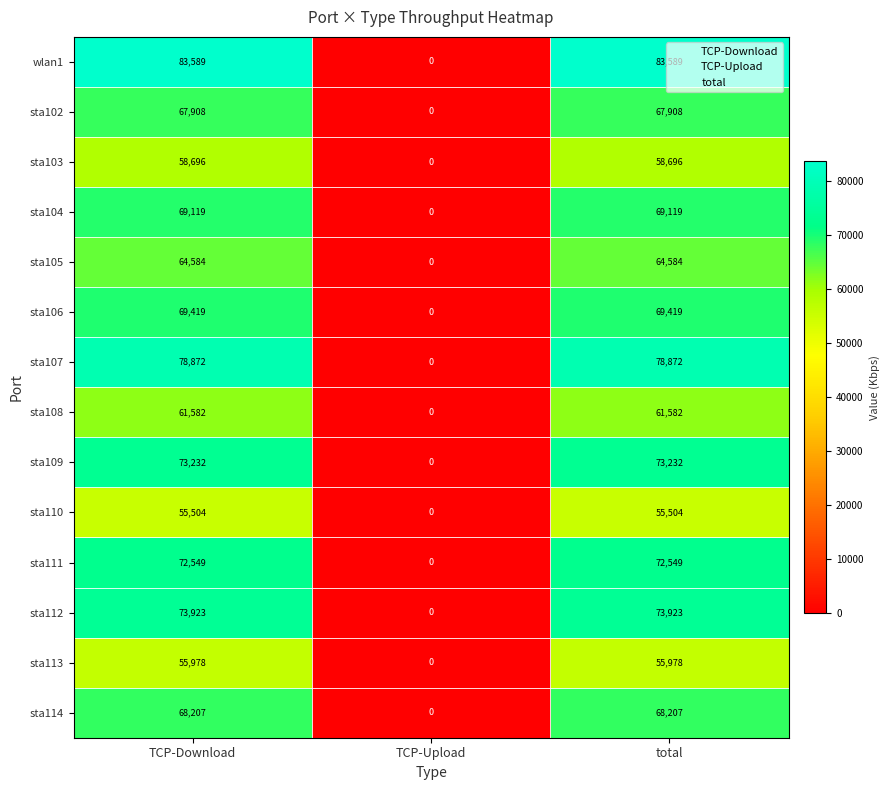

How many sta103 values are between 0 and 58696?

3